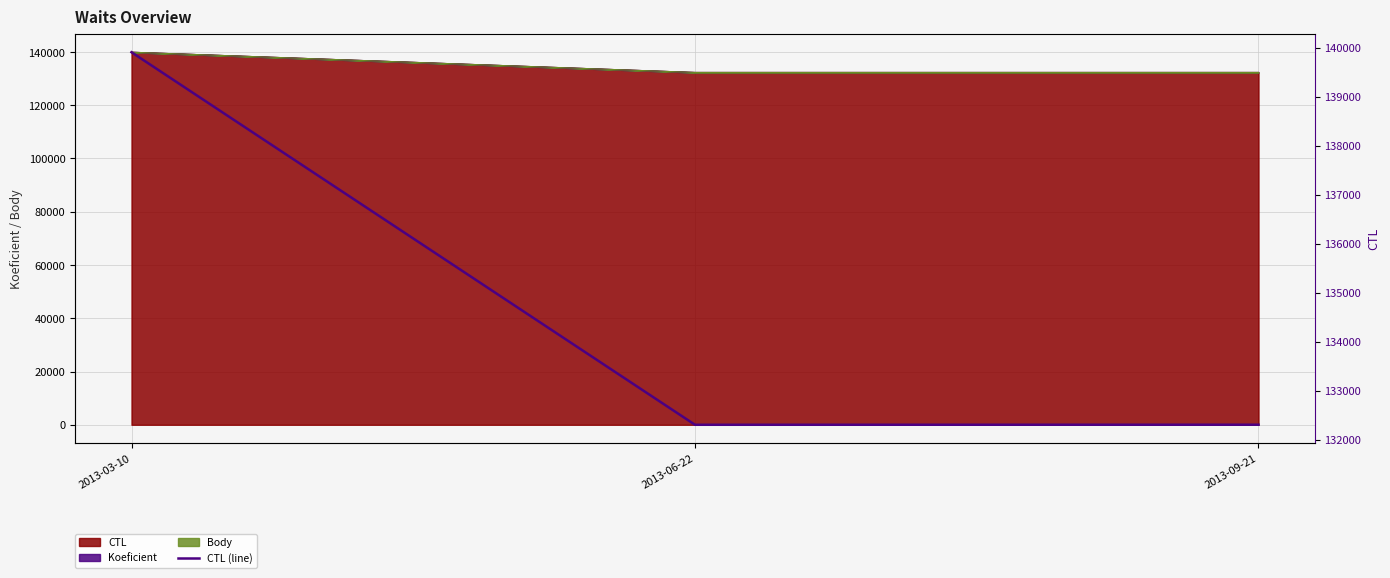

What is the label of the 1st point from the left?

2013-03-10